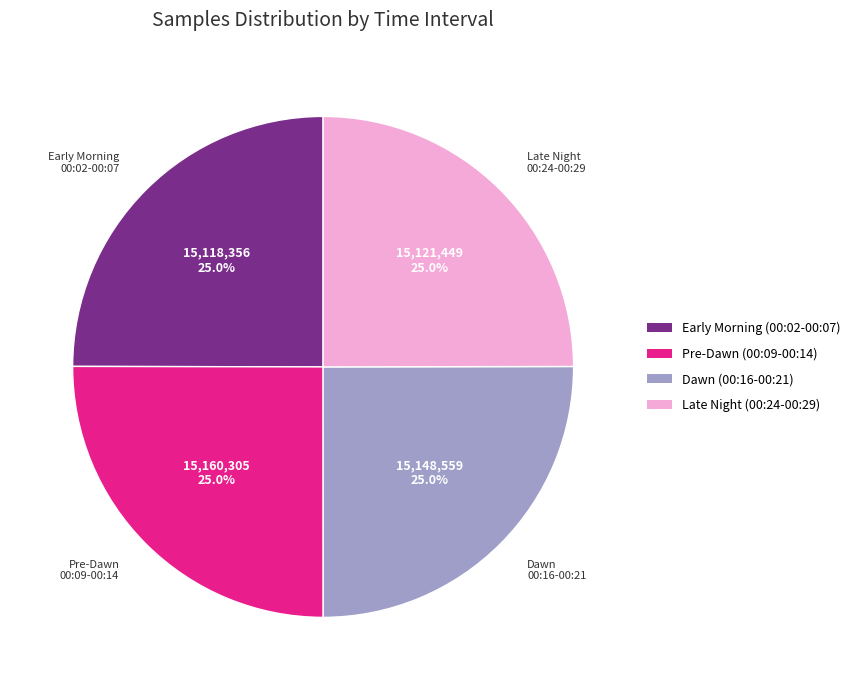

How much of the chart is everything except Late Night (00:24-00:29)?

75.0%